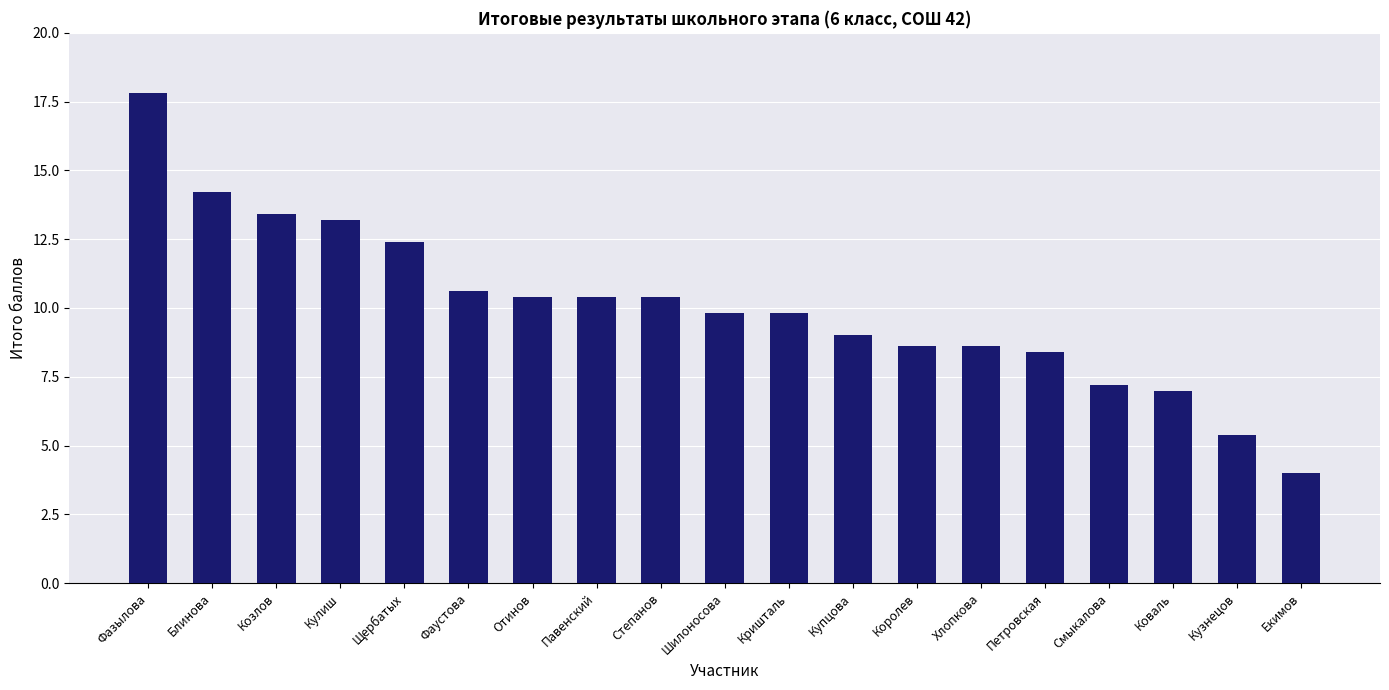

What is the ratio of the value at Екимов to the value at Отинов?

0.4